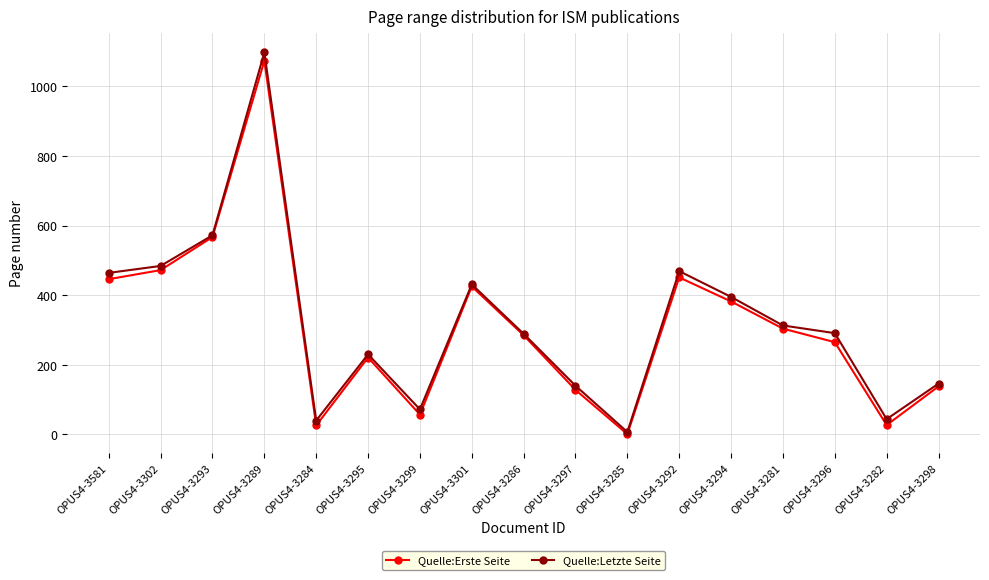

What is the sum of the Quelle:Letzte Seite values at OPUS4-3296 and OPUS4-3282?

335